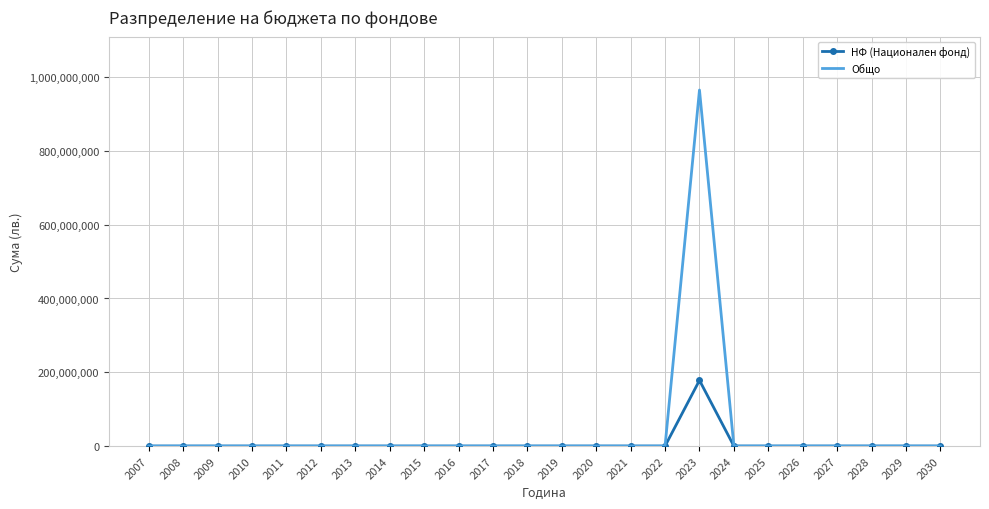

Reading left to right, list all the values displayed in this chart.

НФ (Национален фонд): 2007=0	2008=0	2009=0	2010=0	2011=0	2012=0	2013=0	2014=0	2015=0	2016=0	2017=0	2018=0	2019=0	2020=0	2021=0	2022=0	2023=178124788	2024=0	2025=0	2026=0	2027=0	2028=0	2029=0	2030=0
Общо: 2007=0	2008=0	2009=0	2010=0	2011=0	2012=0	2013=0	2014=0	2015=0	2016=0	2017=0	2018=0	2019=0	2020=0	2021=0	2022=0	2023=964919788	2024=0	2025=0	2026=0	2027=0	2028=0	2029=0	2030=0